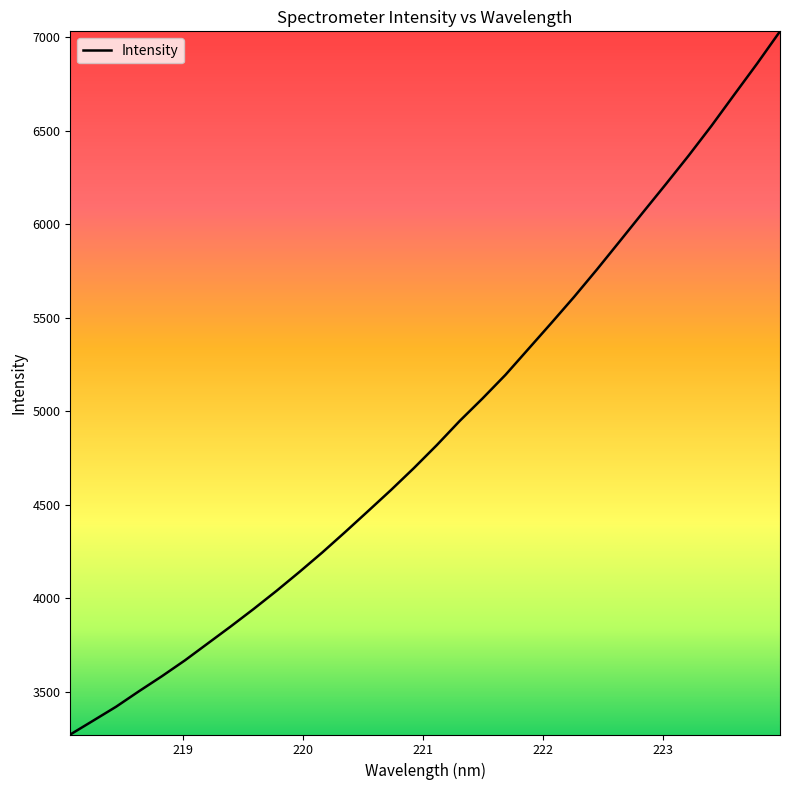

What is the minimum value shown in the chart?

3270.9